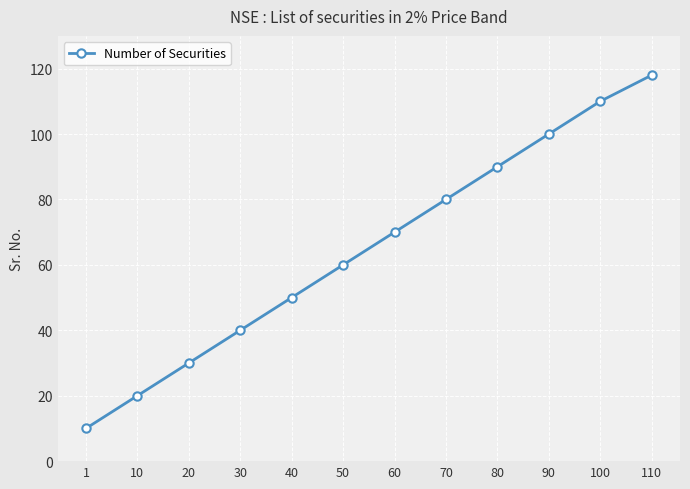

Reading left to right, extract all data points from this chart.

1=10	10=20	20=30	30=40	40=50	50=60	60=70	70=80	80=90	90=100	100=110	110=118